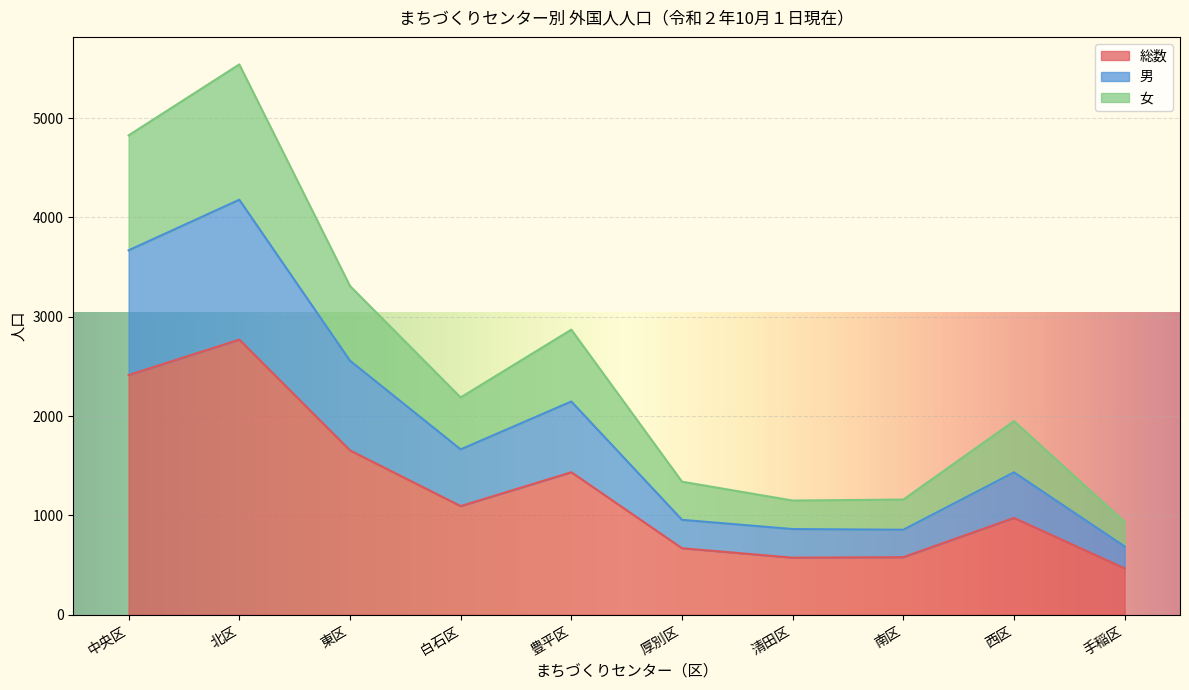

True or false: 女 and 総数 cross at least once.

False